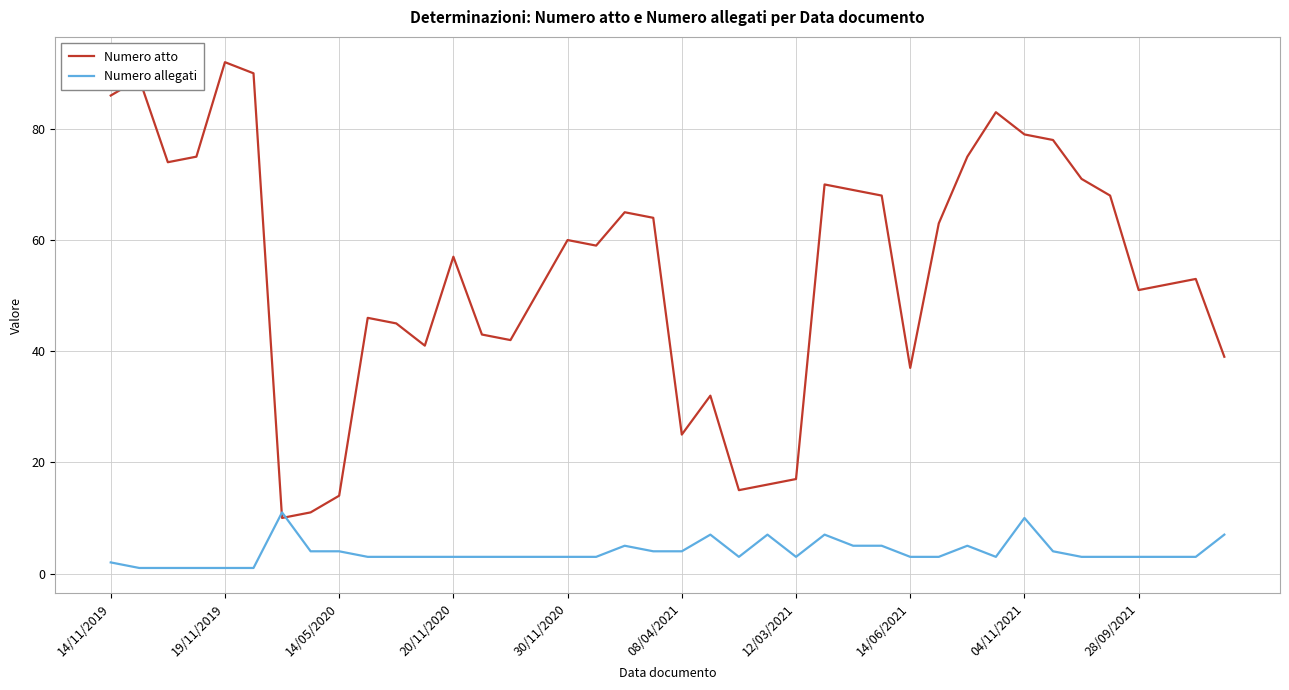

Which series has the widest spread of values?

Numero atto